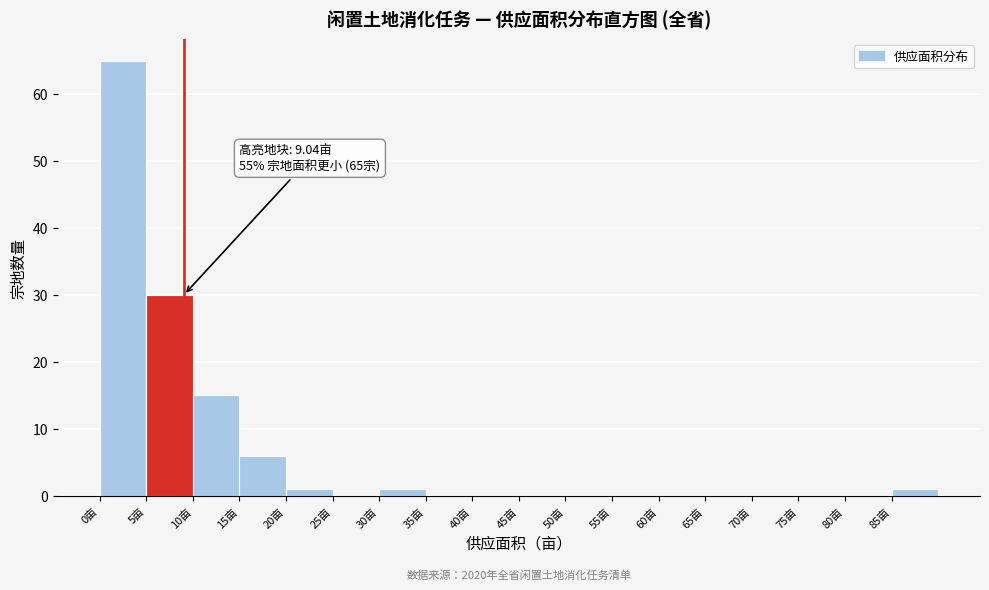

Which range on the x-axis has the tallest bar?

0 to 5